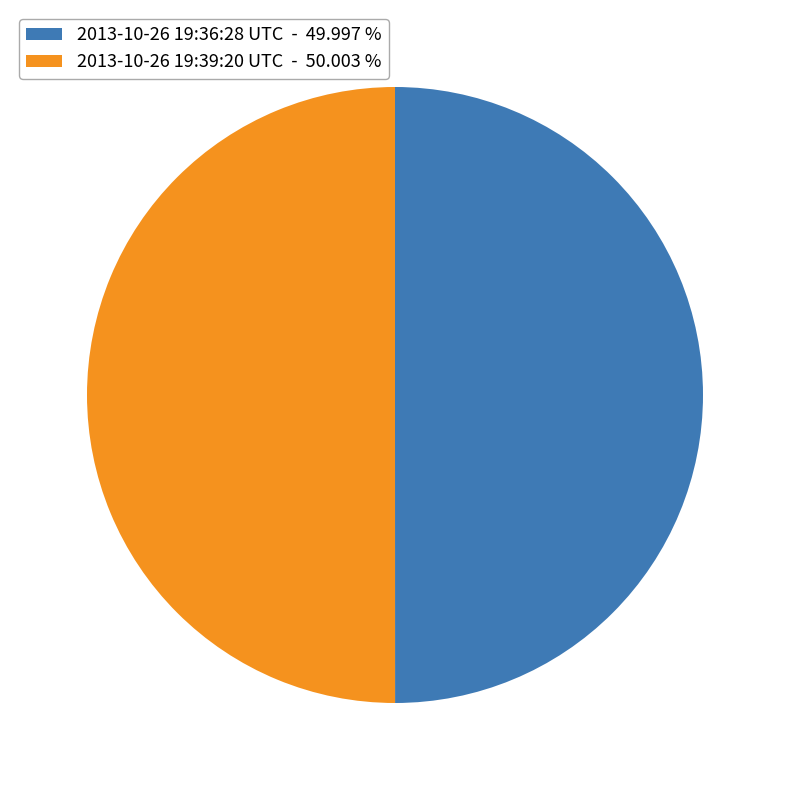

Is the sum of 2013-10-26 19:36:28 UTC - 49.997 % and 2013-10-26 19:39:20 UTC - 50.003 % greater than half?

Yes